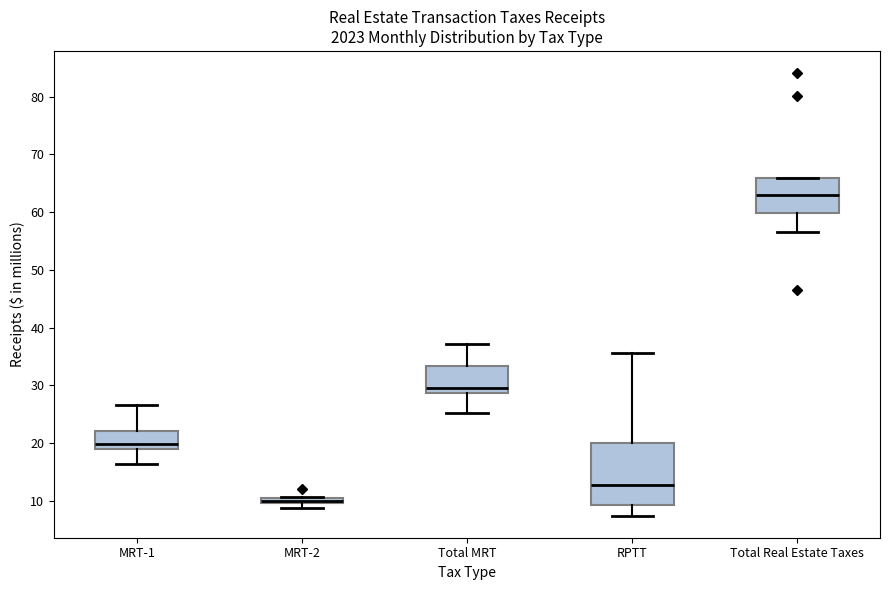

Where does the upper whisker of the box for Total MRT end on the y-axis? The values are not printed on the chart, so give them approximately, as read against the axis.

37